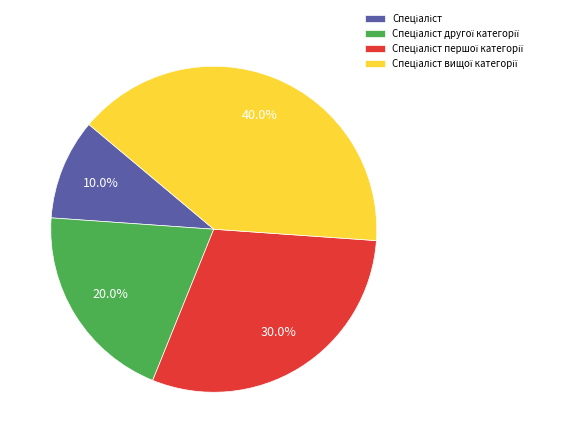

Does any single category account for the majority?

No